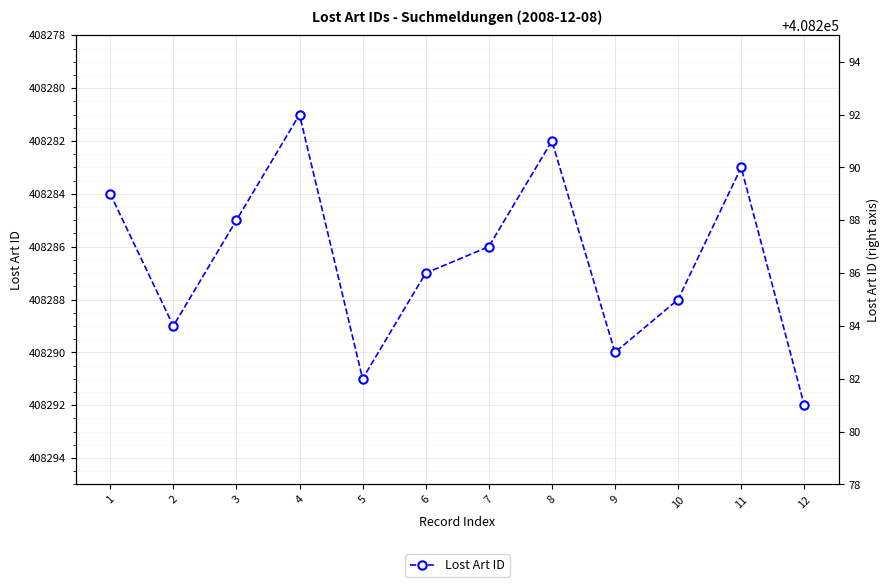

True or false: the data has more than 2 interior local peaks.

True